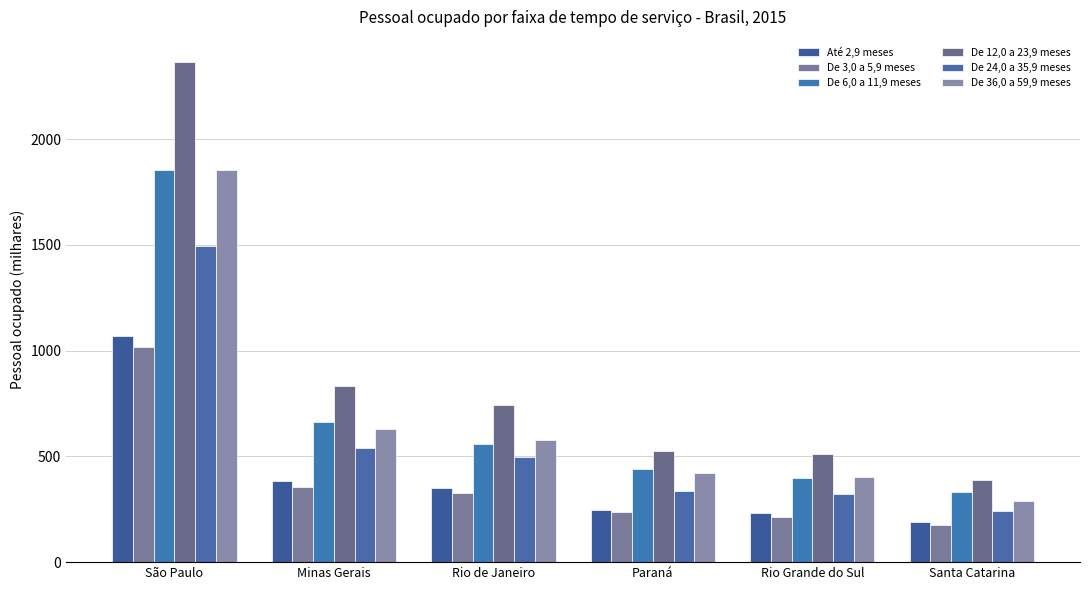

The De 24,0 a 35,9 meses series shows 190.9 at Minas Gerais. True or false?

False